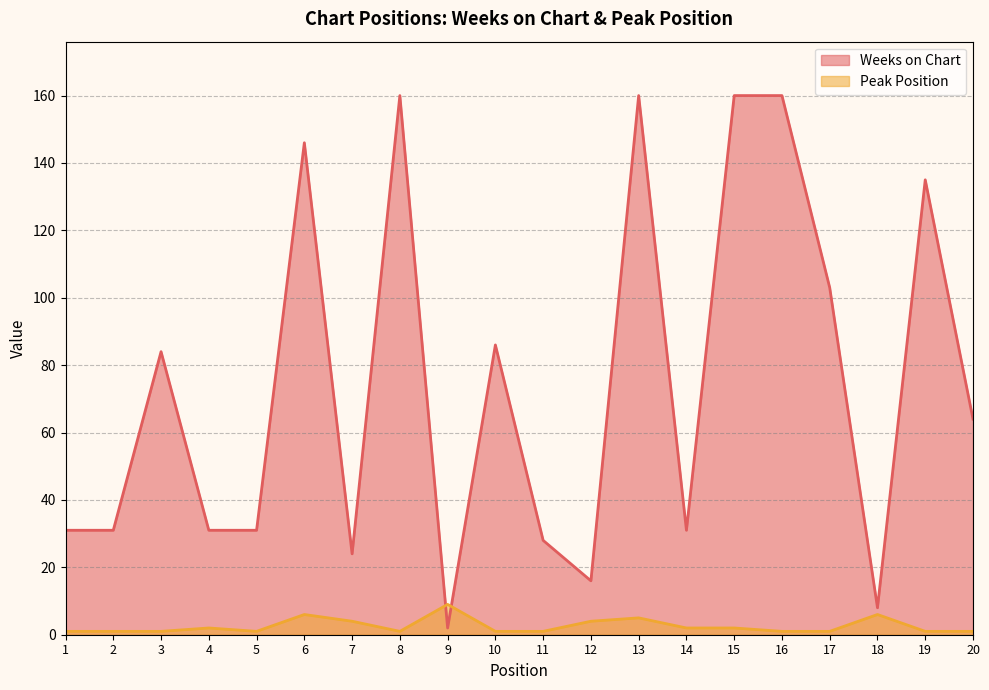

Rank the series at 4 from lowest to highest value.

Peak Position, Weeks on Chart